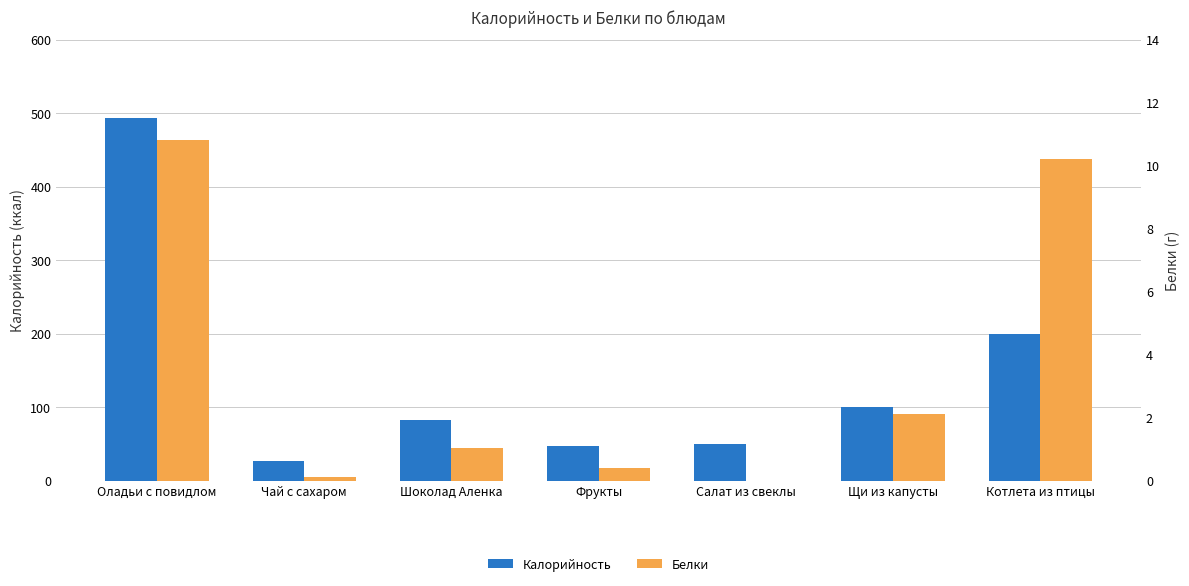

How many values in the Калорийность series are below 82?

3